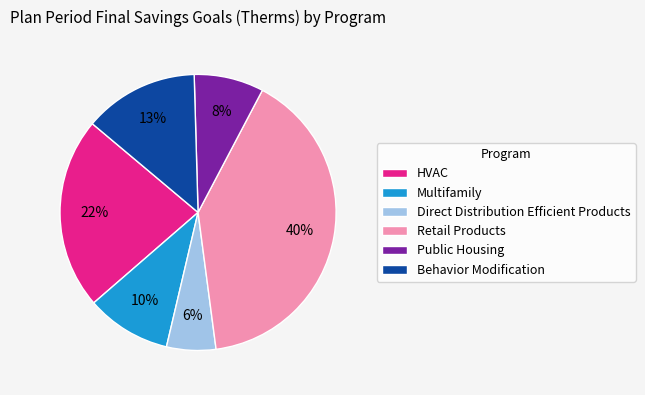

What is the smallest slice in the pie chart?

Direct Distribution Efficient Products